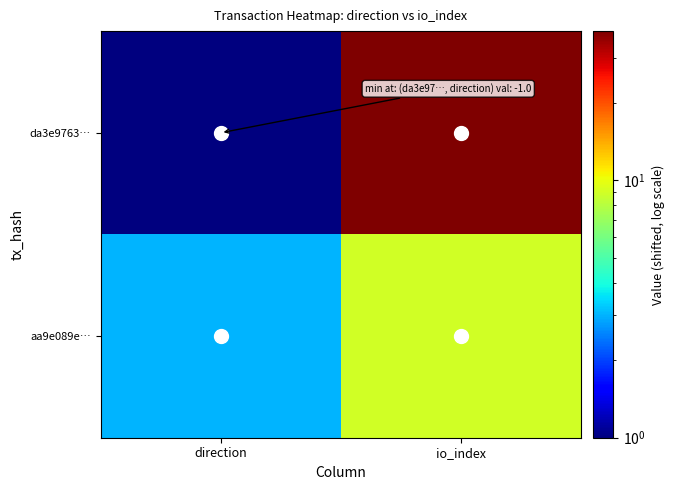

Count the number of data series in this chart.

2